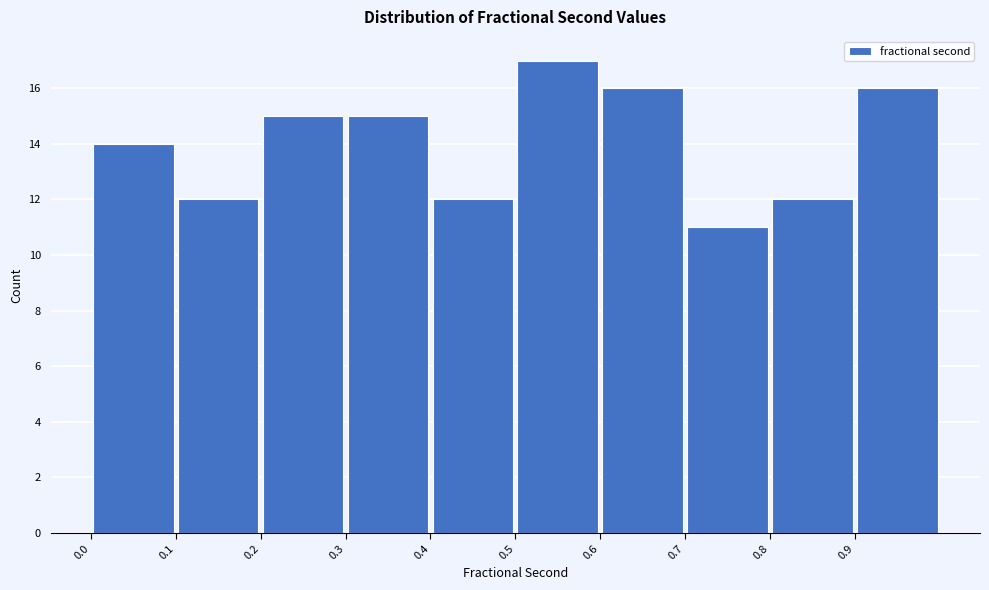

Reading left to right, list every bar in this chart as the range it spans on the x-axis followed by its height. The values are not printed on the chart, so give them approximately, as read against the axis.

0.0 to 0.1: 14
0.1 to 0.2: 12
0.2 to 0.3: 15
0.3 to 0.4: 15
0.4 to 0.5: 12
0.5 to 0.6: 17
0.6 to 0.7: 16
0.7 to 0.8: 11
0.8 to 0.9: 12
0.9 to 1.0: 16